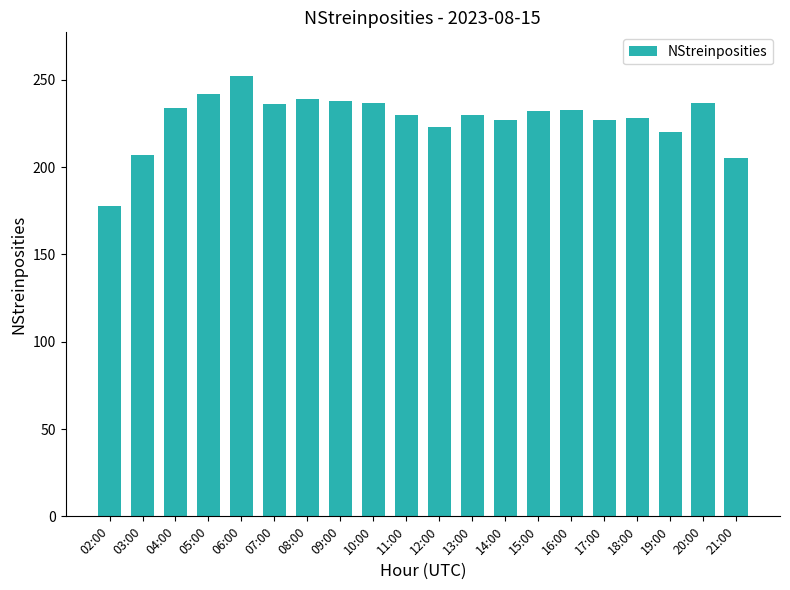

What position from the left is 18:00?

17